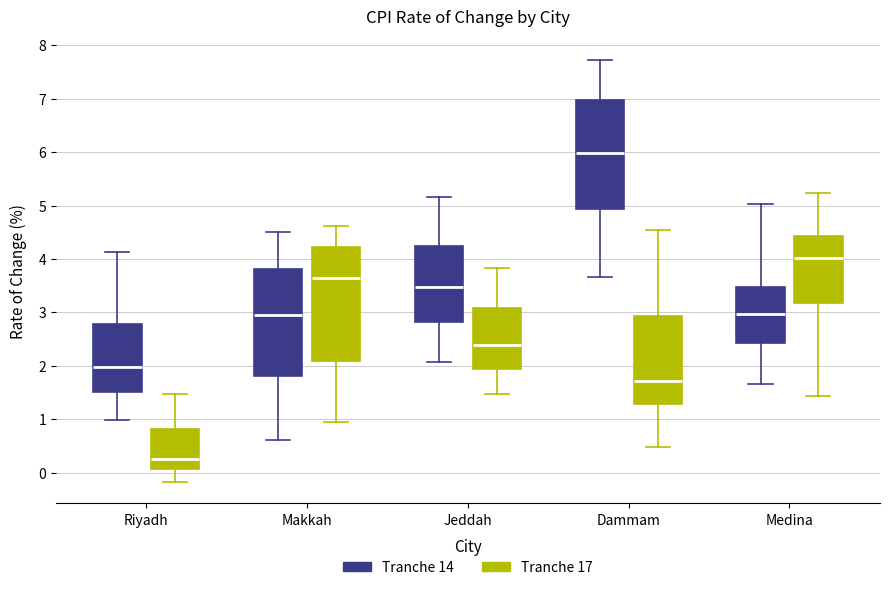

Where is the upper edge of the box for Jeddah (Tranche 14) on the y-axis? The values are not printed on the chart, so give them approximately, as read against the axis.

4.3